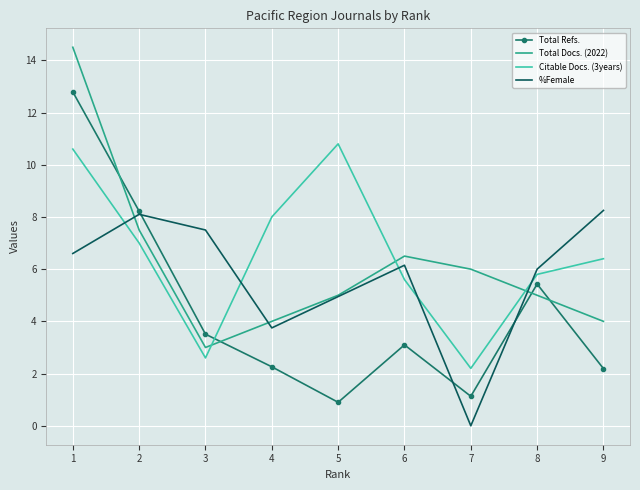

Which series has the widest spread of values?

Total Refs.